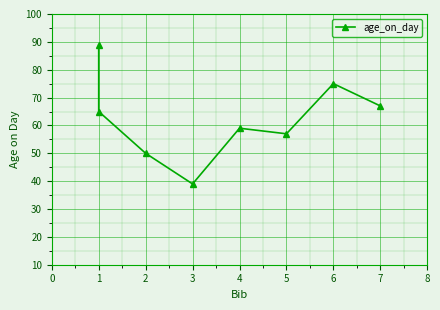

What is the value of the 4th point from the left?

39